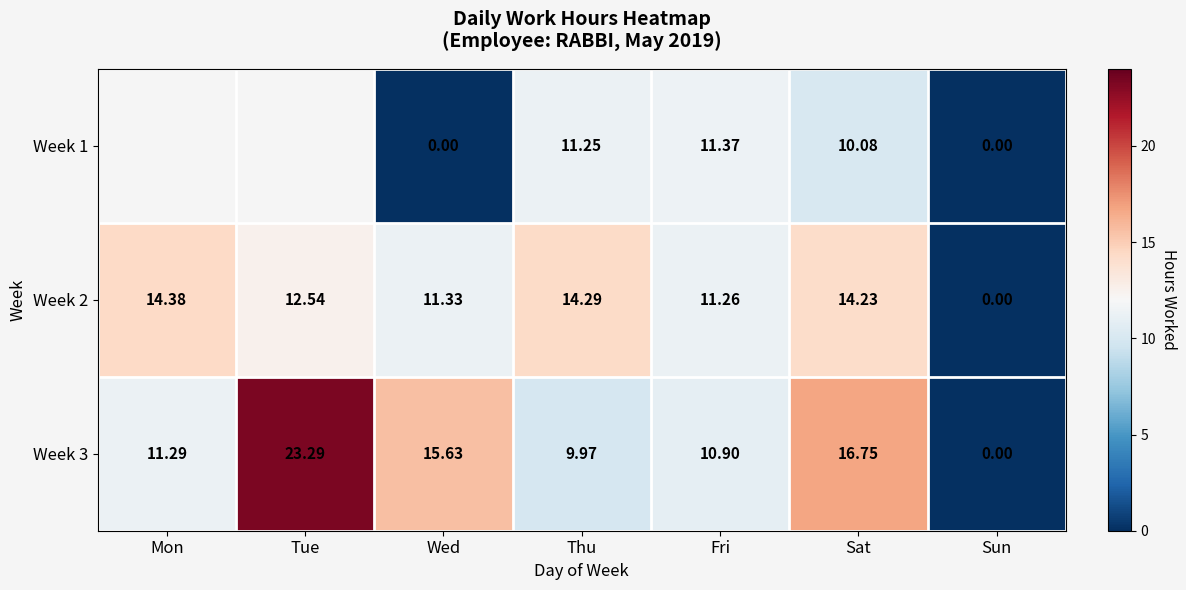

Where is Week 3 nearest to the value 11?

Fri